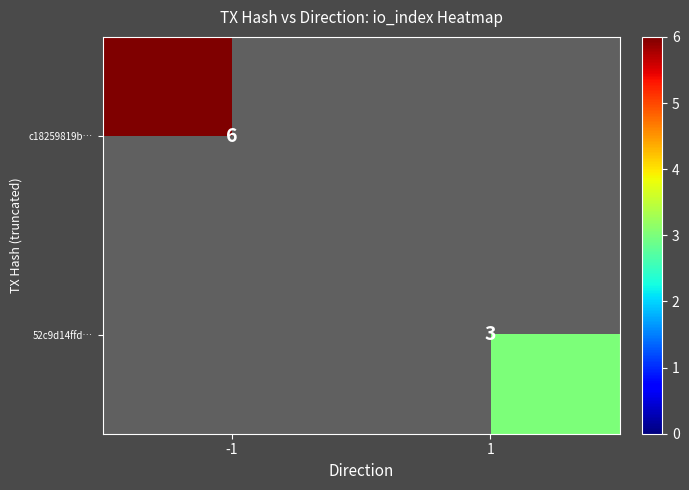

The value of c18259819b… at -1 is 11. True or false?

False